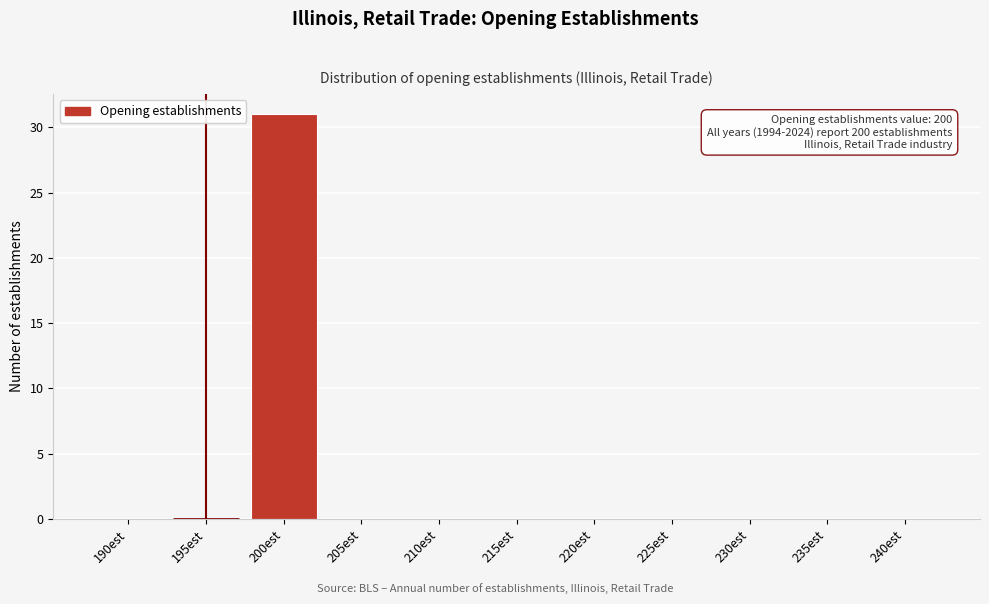

Reading left to right, extract all data points from this chart.

190est=0	195est=0	200est=31	205est=0	210est=0	215est=0	220est=0	225est=0	230est=0	235est=0	240est=0